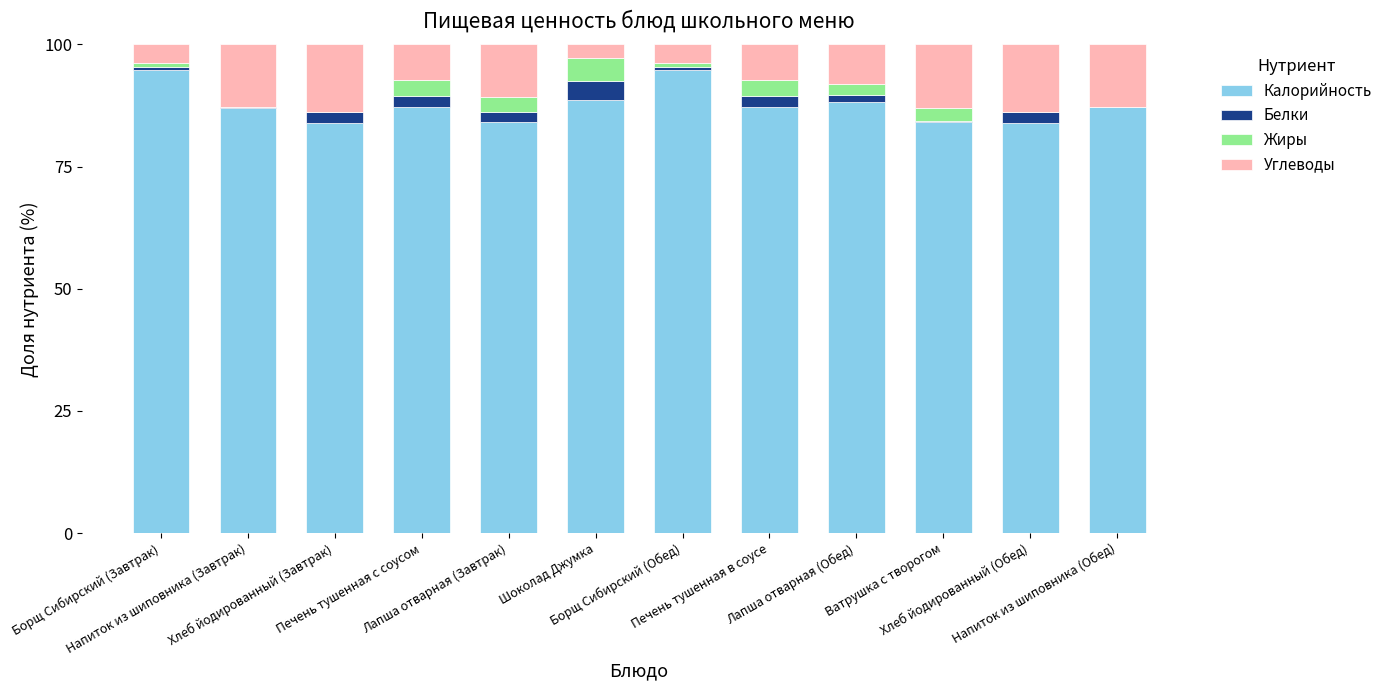

What is the maximum value for Калорийность?

94.7